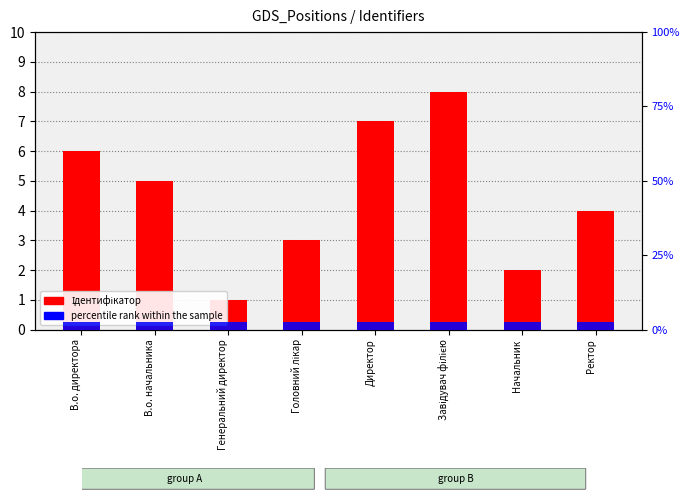

Which label corresponds to the smallest value in the chart?

Генеральний директор